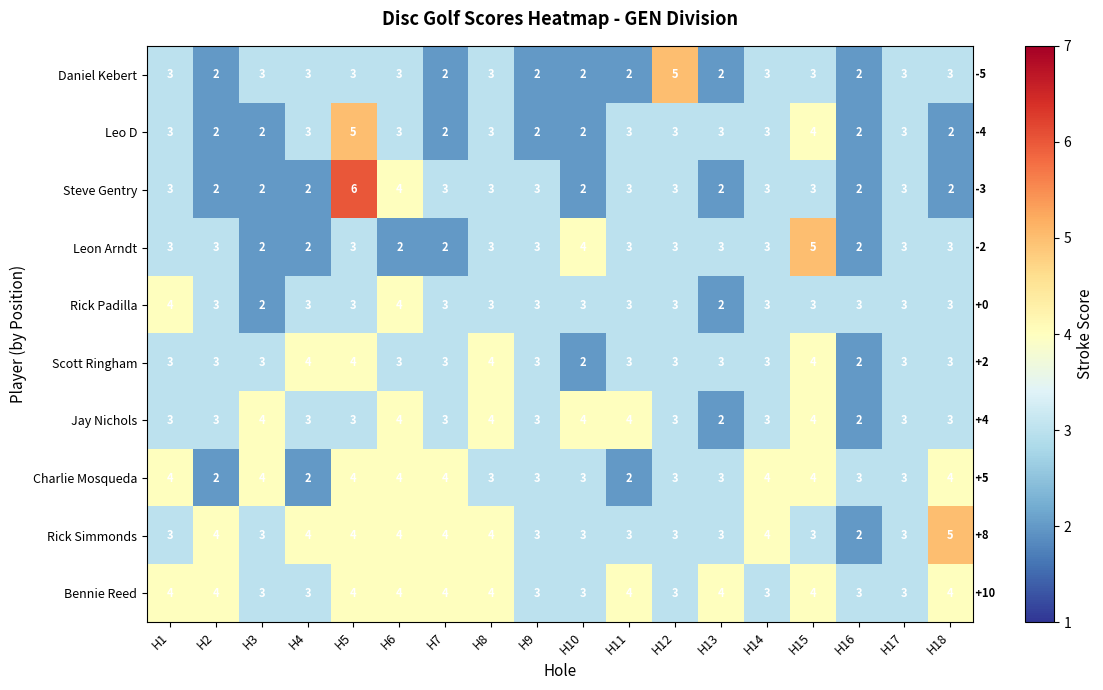

Is it true that Jay Nichols equals 3 at H18?

True